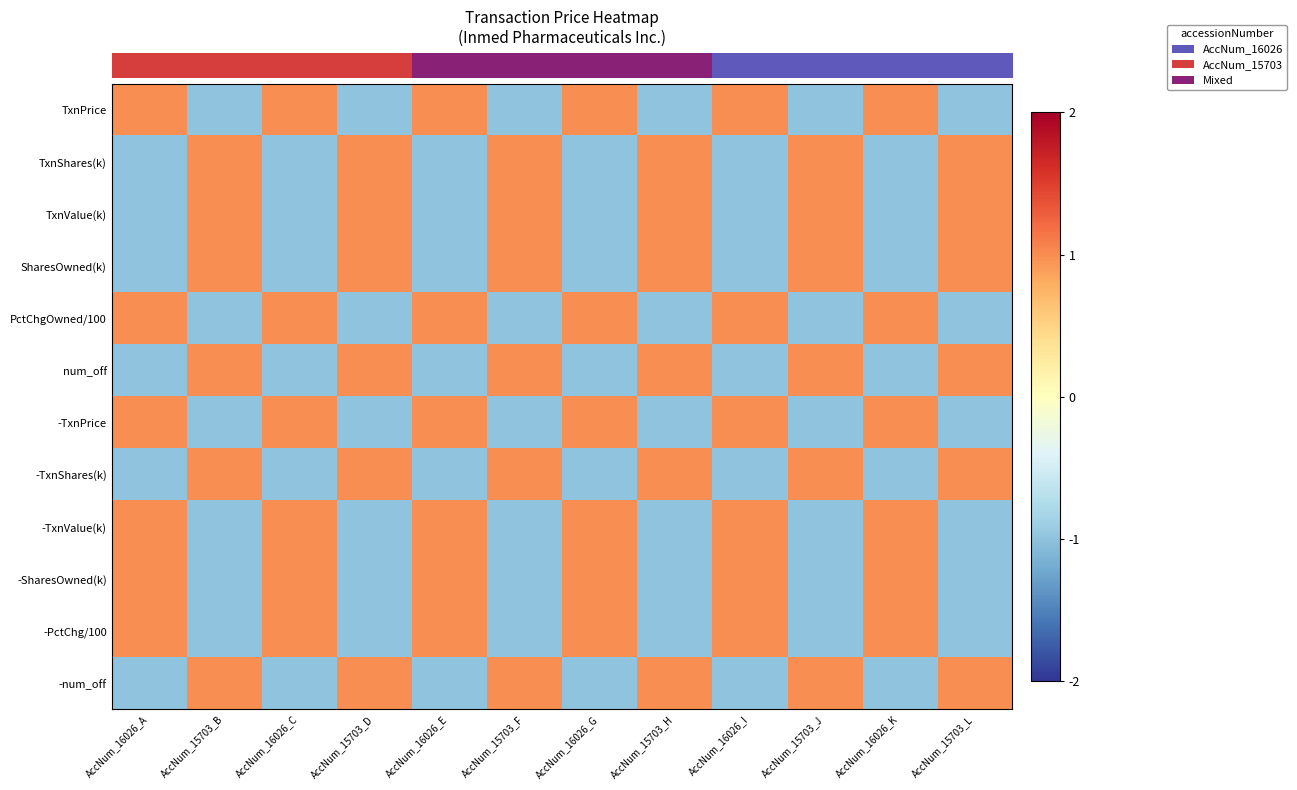

Between AccNum_16026_A and AccNum_16026_I, which is larger?

AccNum_16026_A